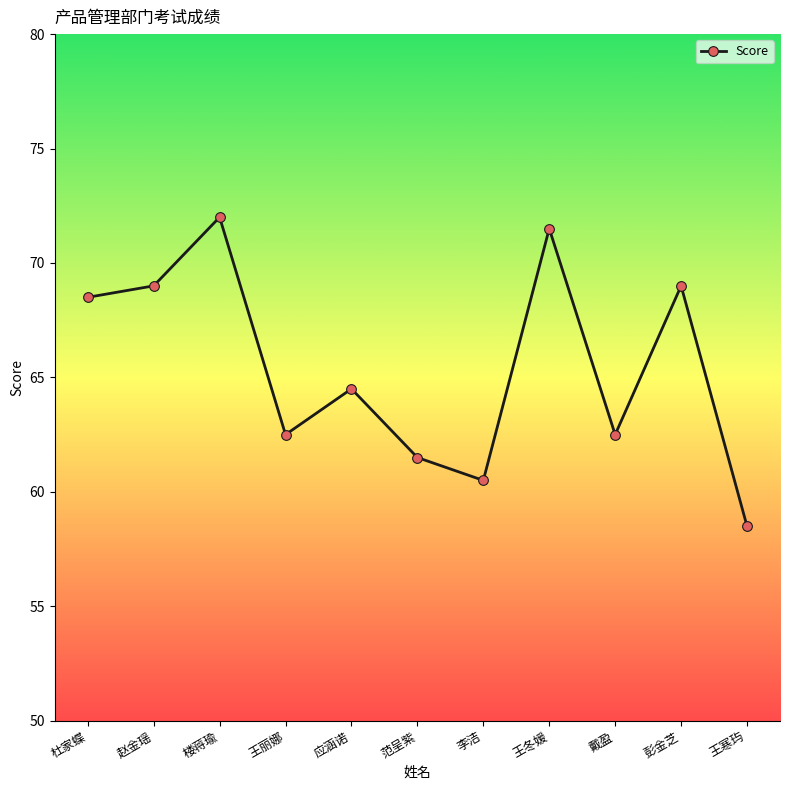

At which category does the chart reach its minimum across all series?

王寒玙